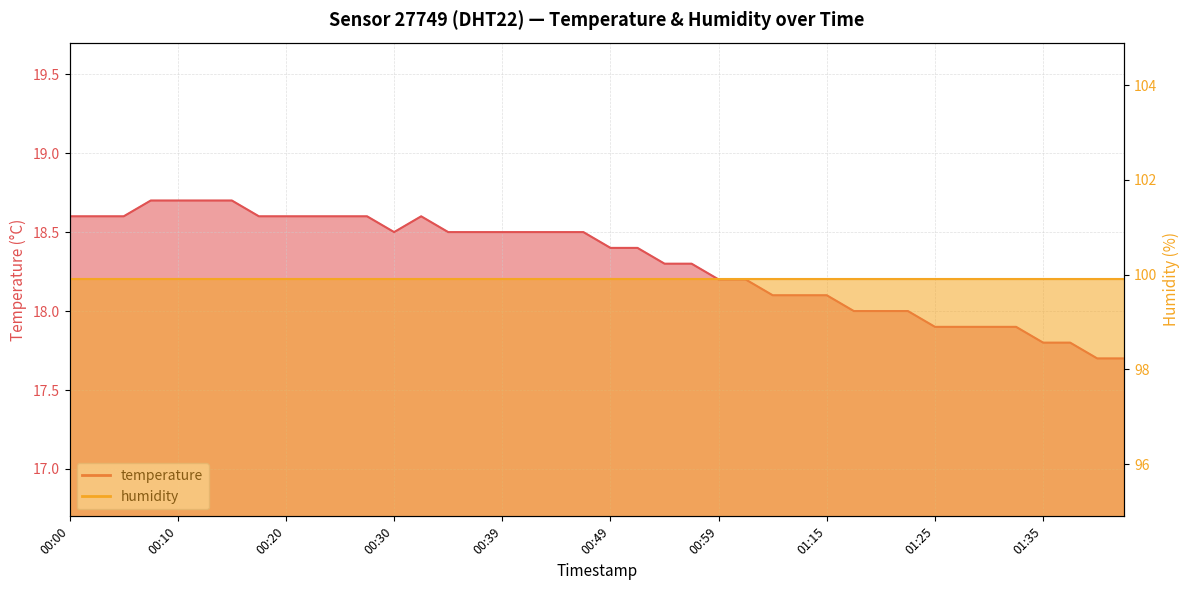

What is the sum of the values at 00:15 and 00:44?

37.2